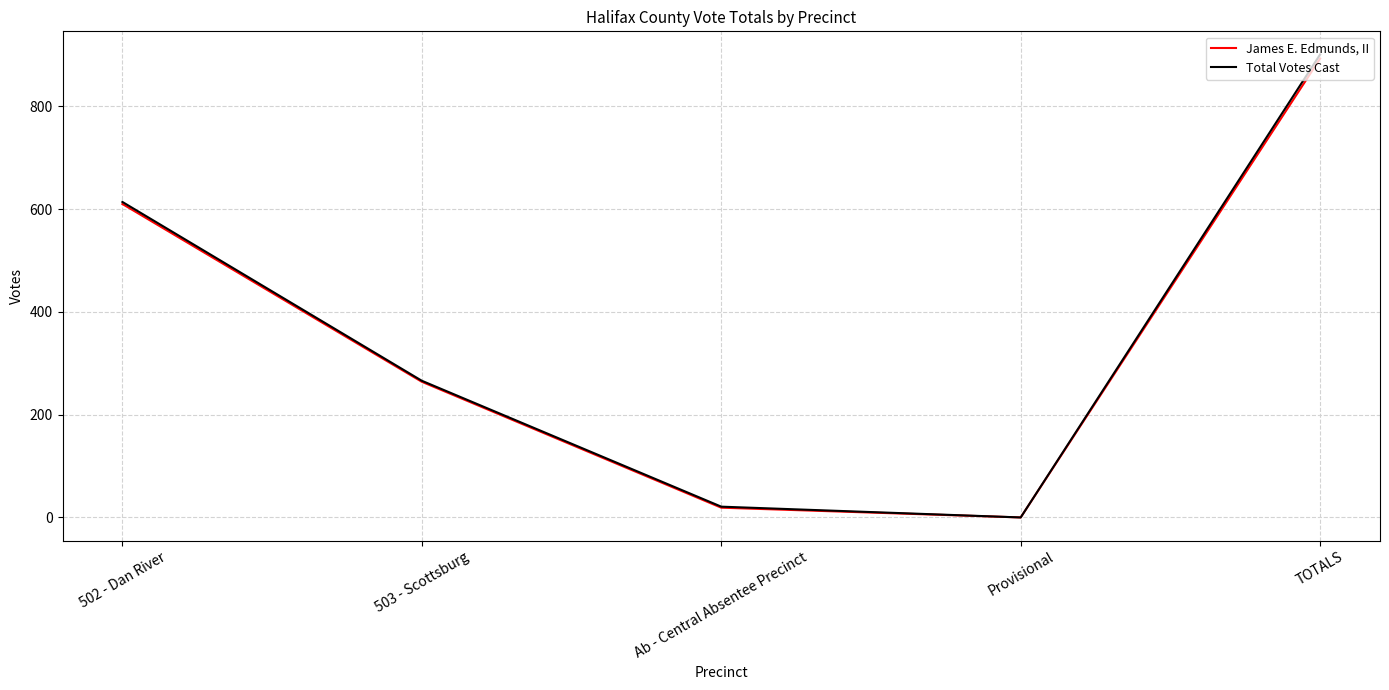

List the series in order of their overall mean, lowest first.

James E. Edmunds, II, Total Votes Cast